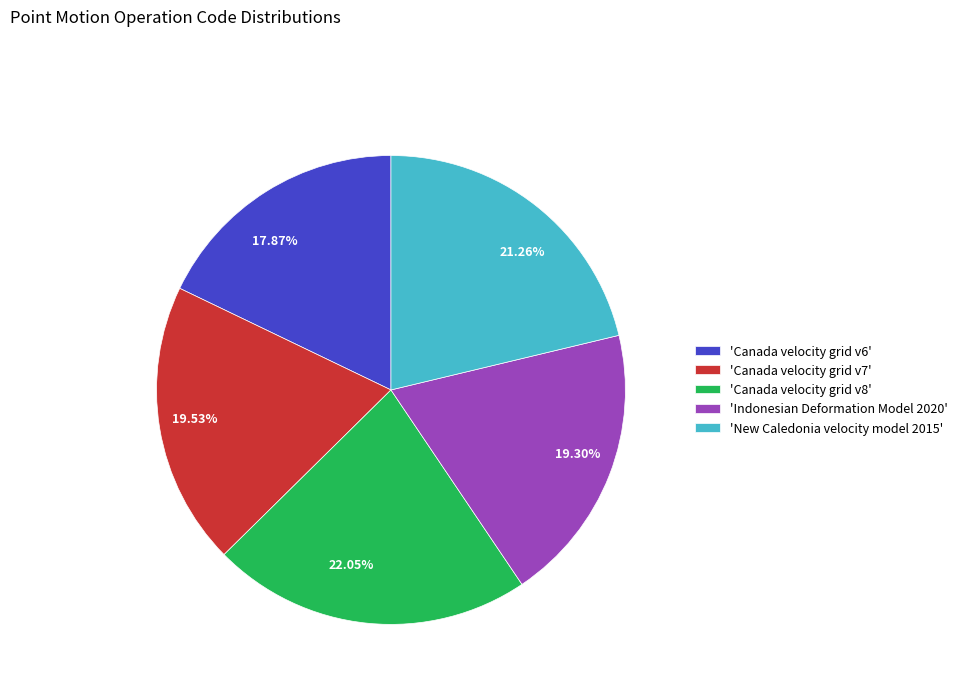

Count the number of slices in the pie.

5